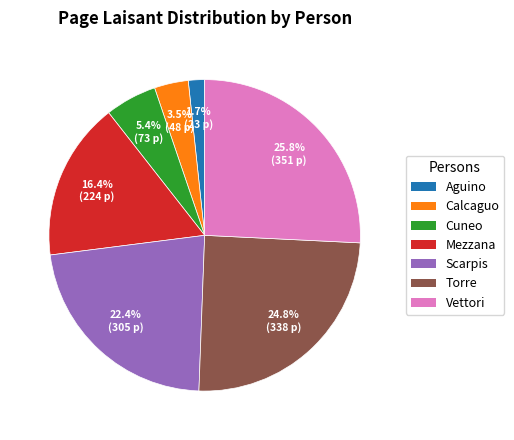

Is there a majority slice in this chart?

No